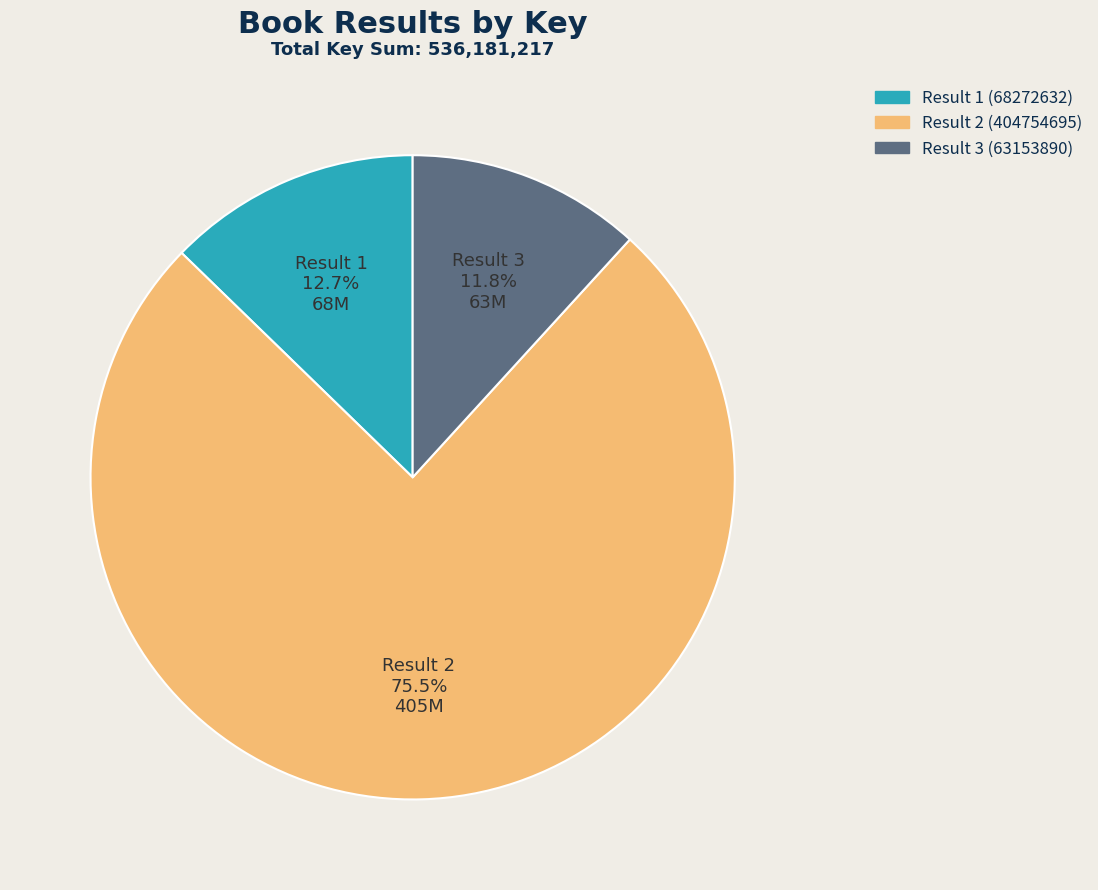

Which slice is the smallest?

Result 3